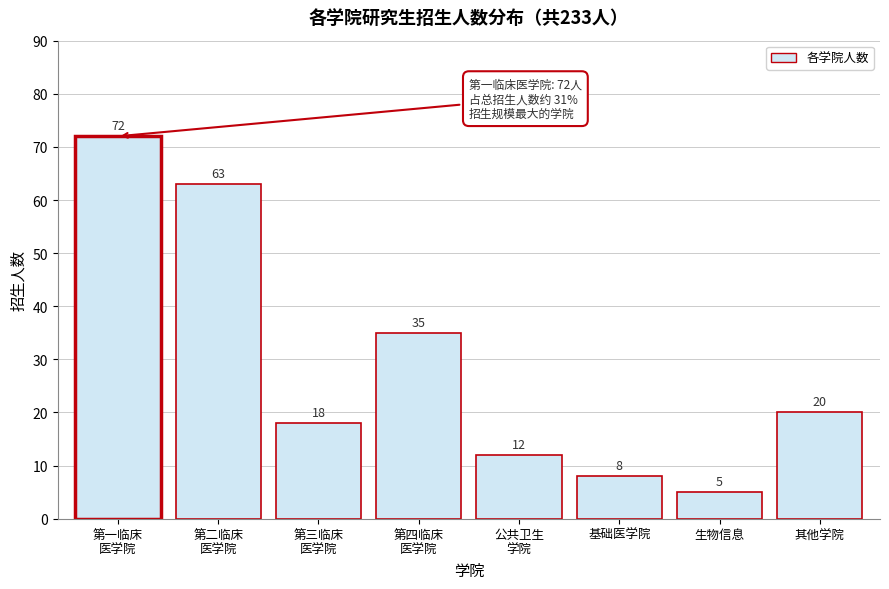

Reading left to right, list all the values displayed in this chart.

72	63	18	35	12	8	5	20